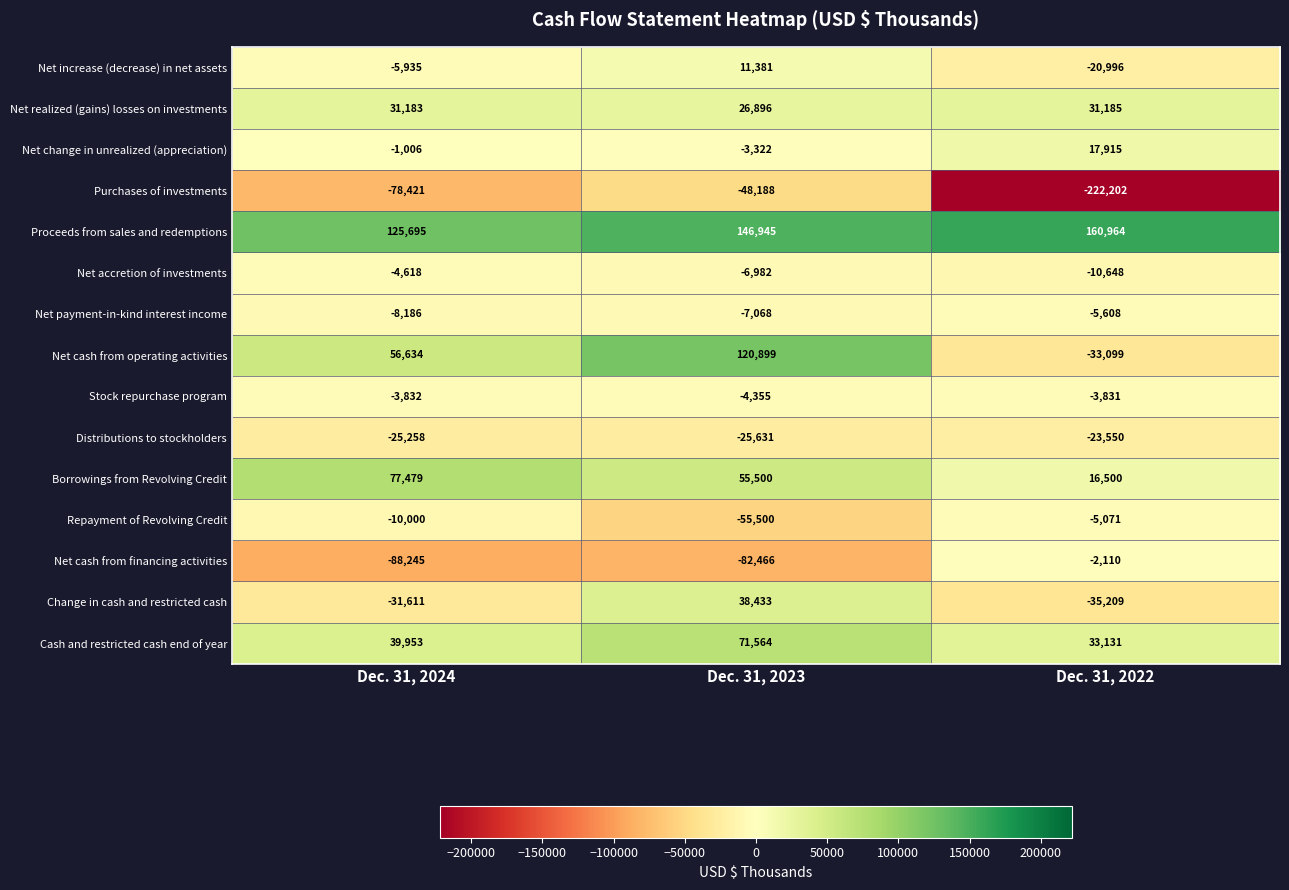

The value of Net realized (gains) losses on investments at Dec. 31, 2022 is 31185. True or false?

True